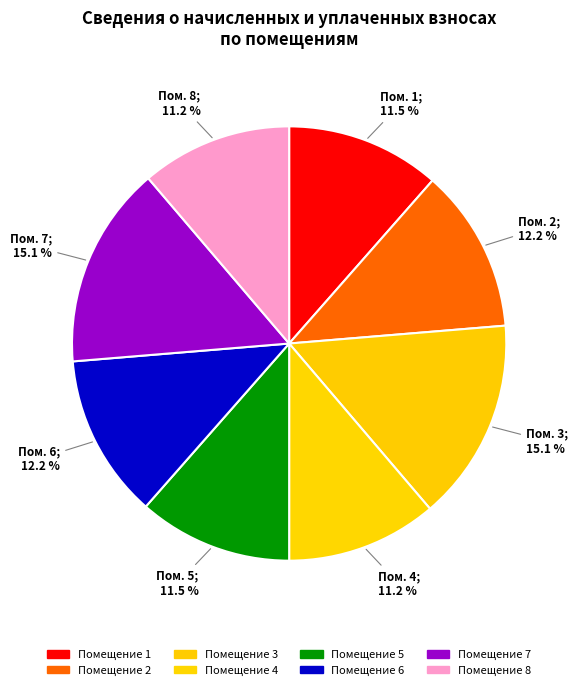

How many segments does this pie chart have?

8